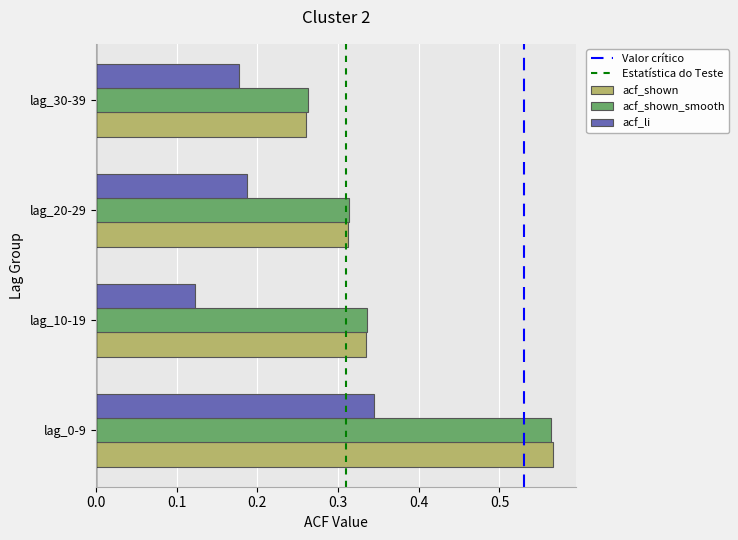

Which category has the lowest value across all series?

lag_10-19